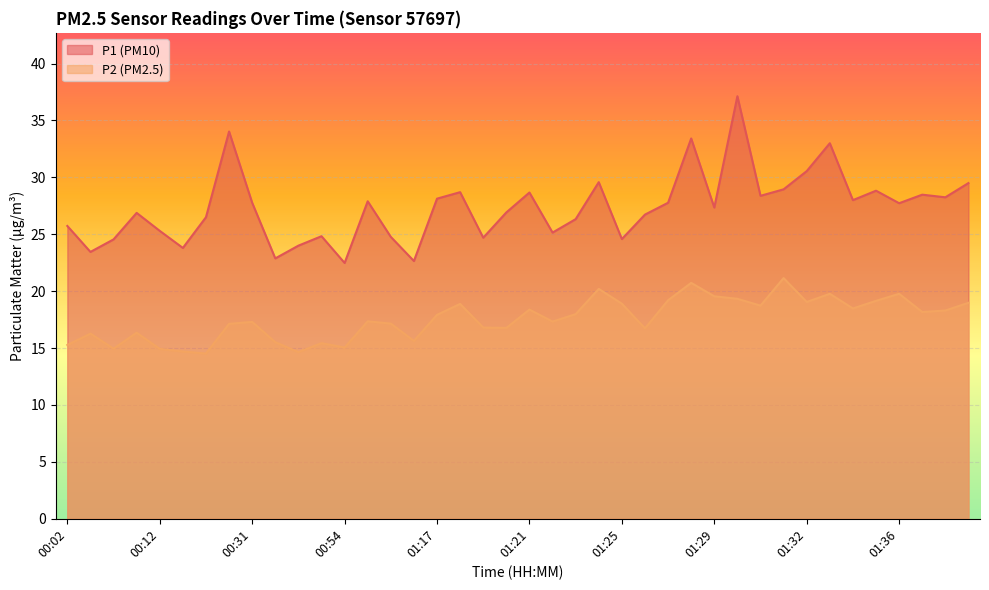

True or false: P1 has more than 0 points higher than both neighbors.

True